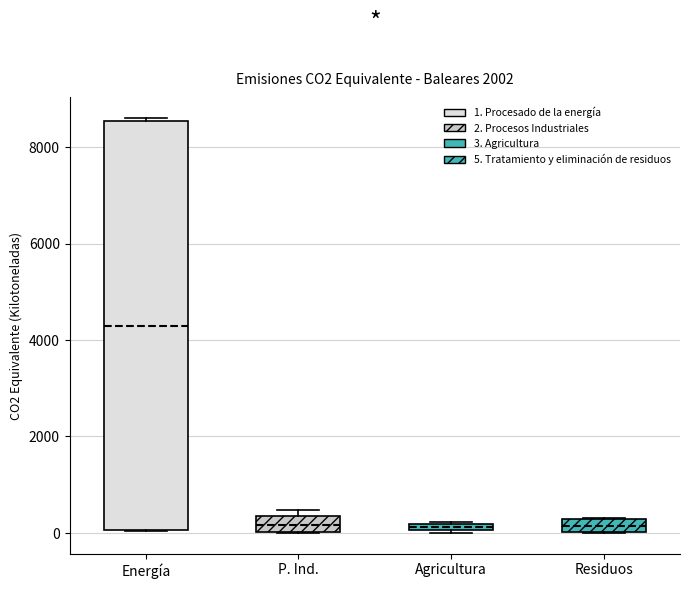

Where is the lower edge of the box for Residuos on the y-axis? The values are not printed on the chart, so give them approximately, as read against the axis.

0